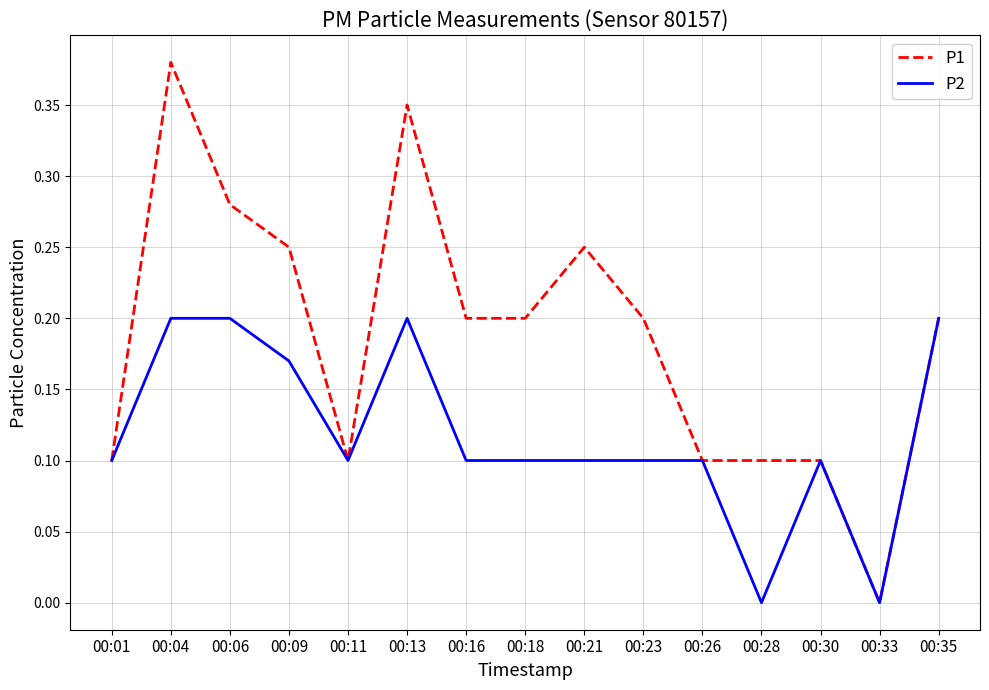

Which category has the highest value across all series?

00:04